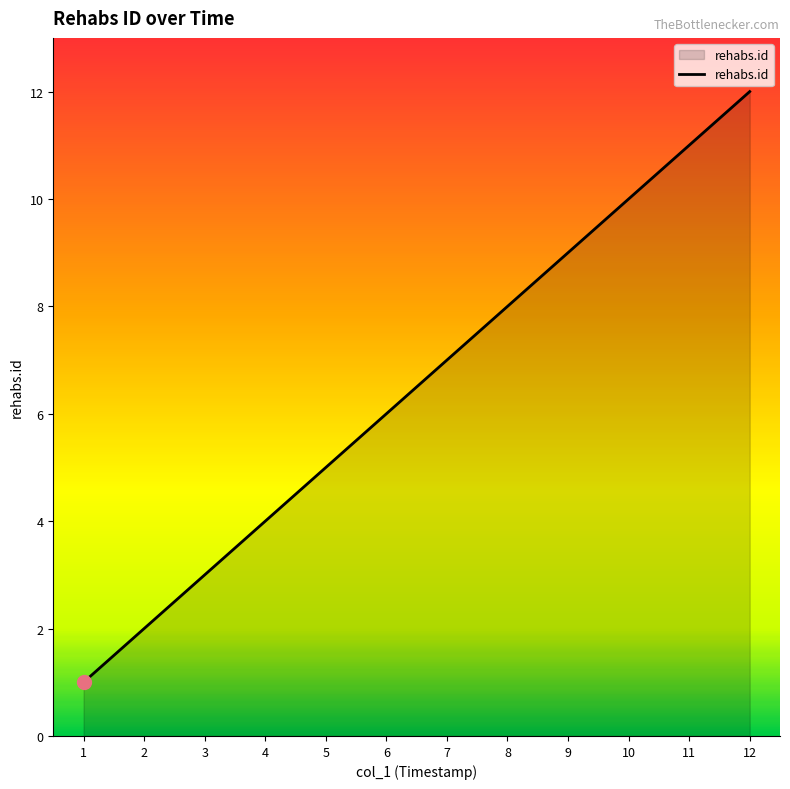

The chart shows a value of 3 at 4. True or false?

False